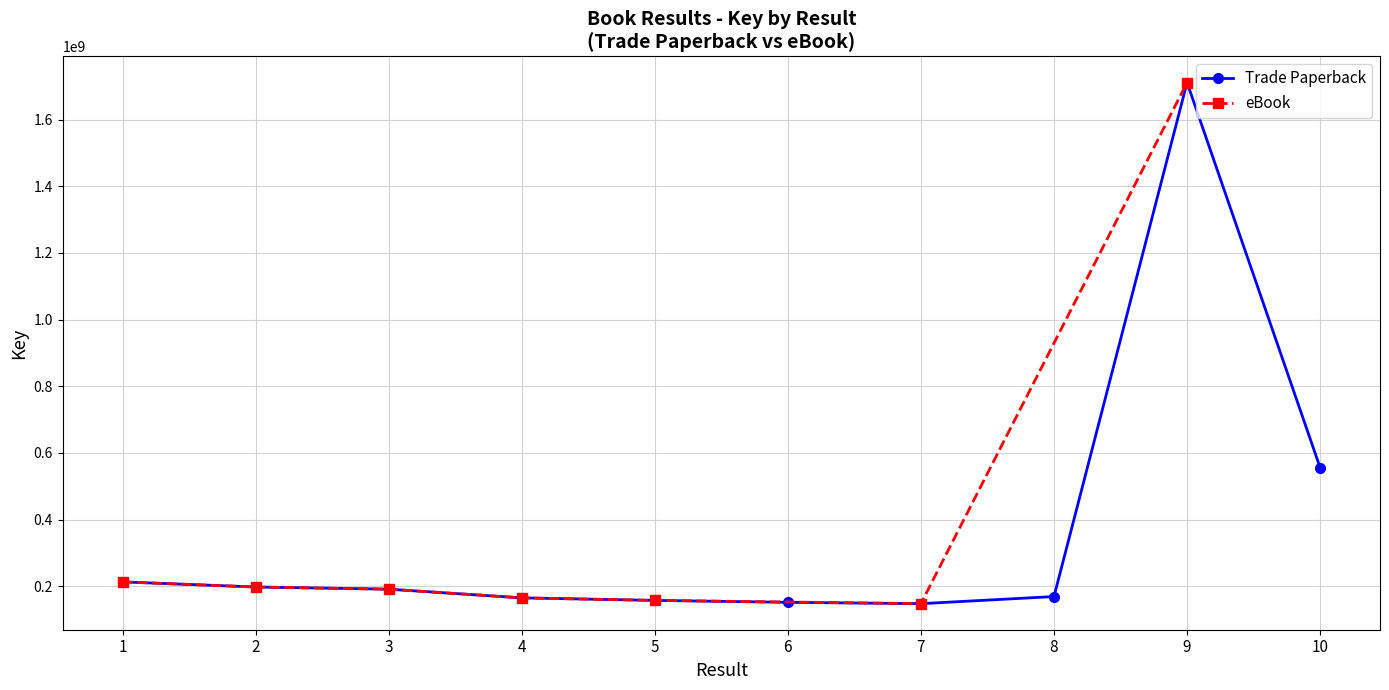

What is the value of the eBook point at the 3rd from the left?

191229089